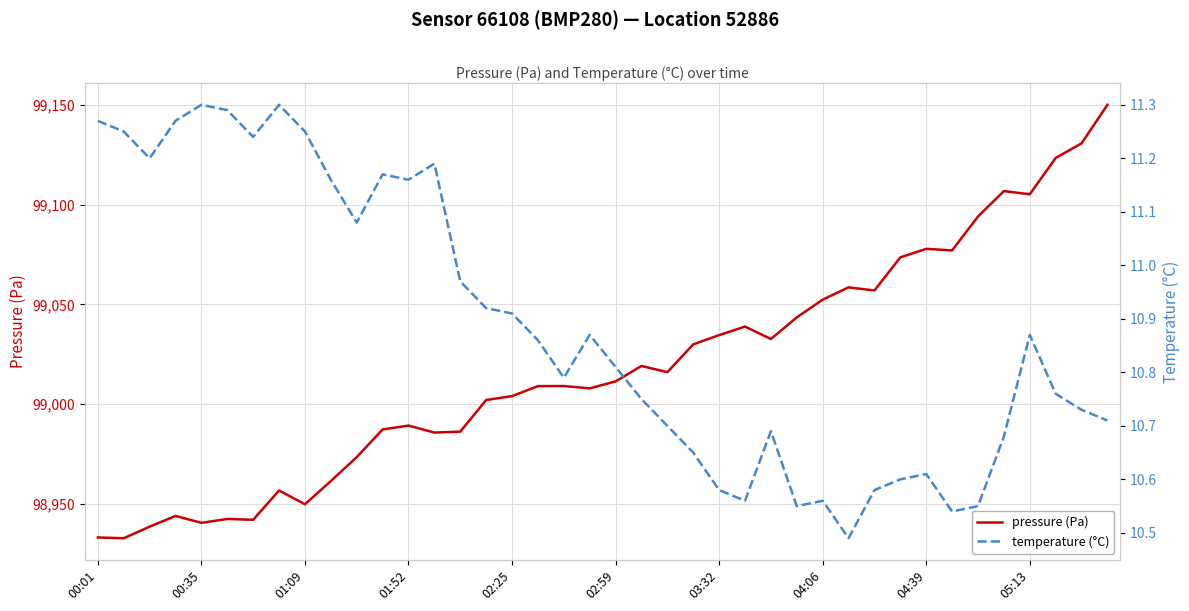

True or false: pressure (Pa) has a value of 54283.2 at 04:39.

False